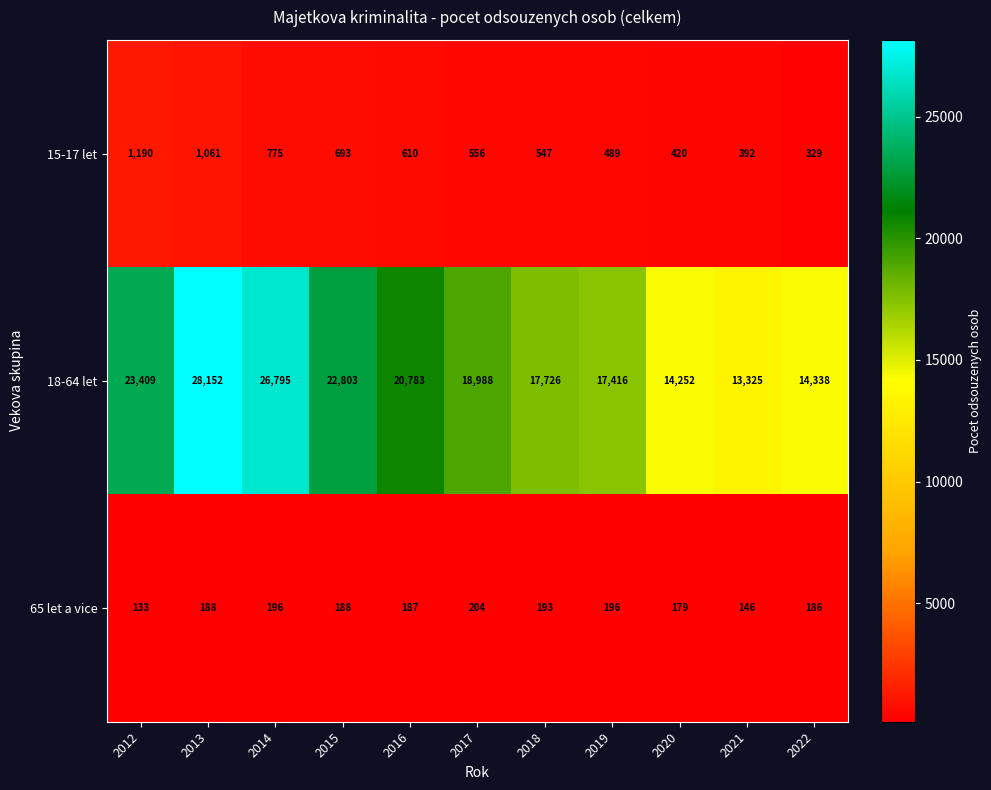

What is the minimum value shown in the chart?

133